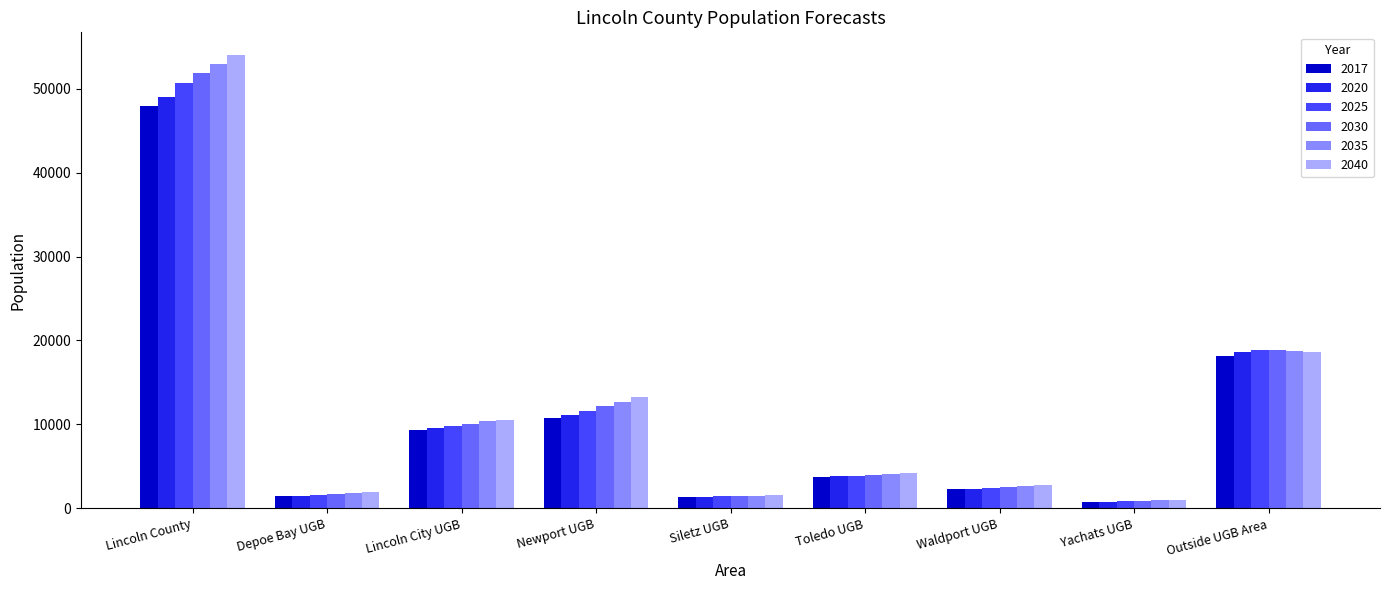

Which series changed the most between Lincoln City UGB and Yachats UGB?

2040